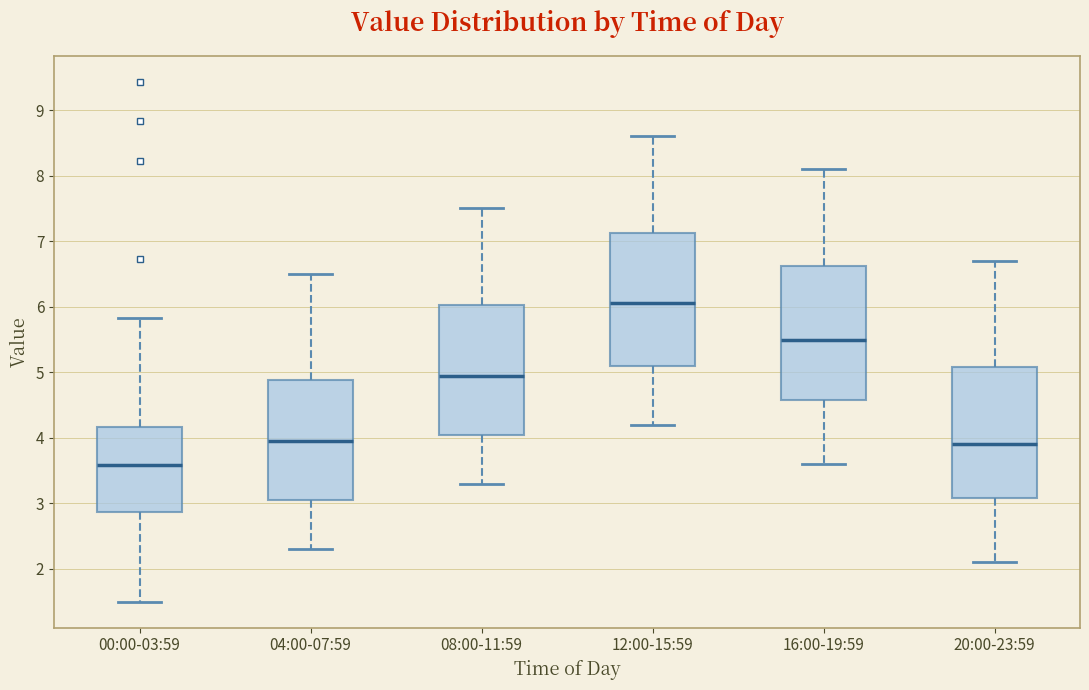

Where is the upper edge of the box for 08:00-11:59 on the y-axis? The values are not printed on the chart, so give them approximately, as read against the axis.

6.0